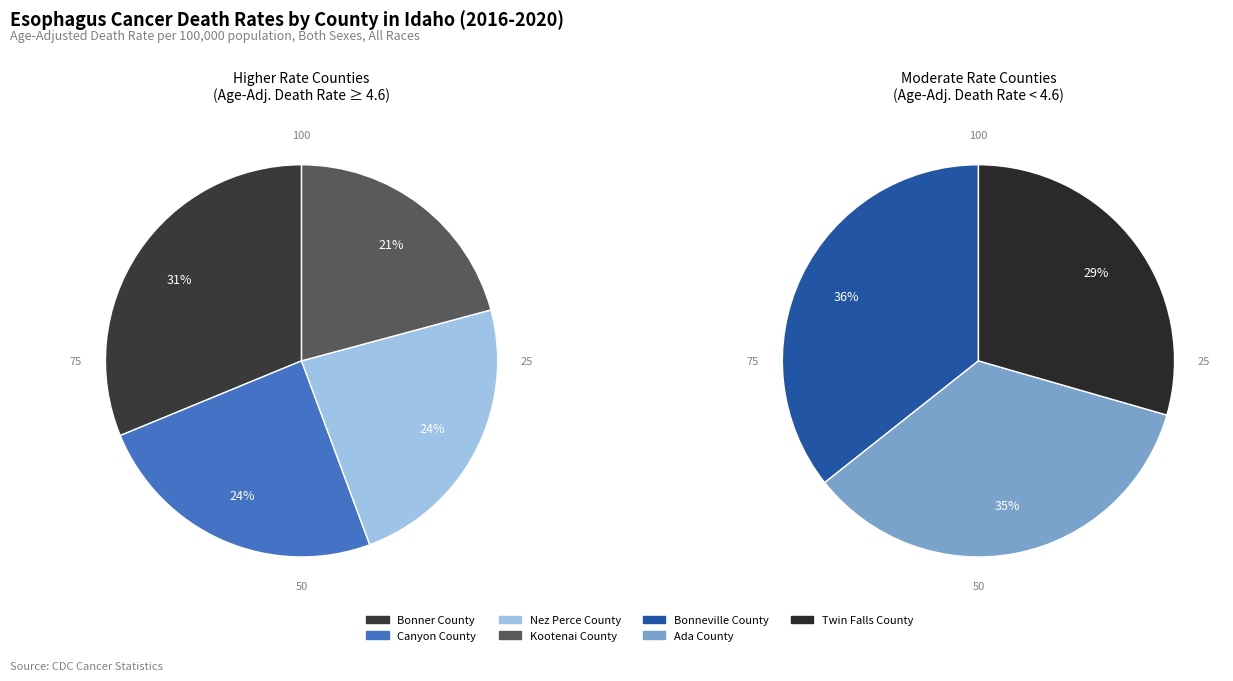

How many segments does this pie chart have?

7